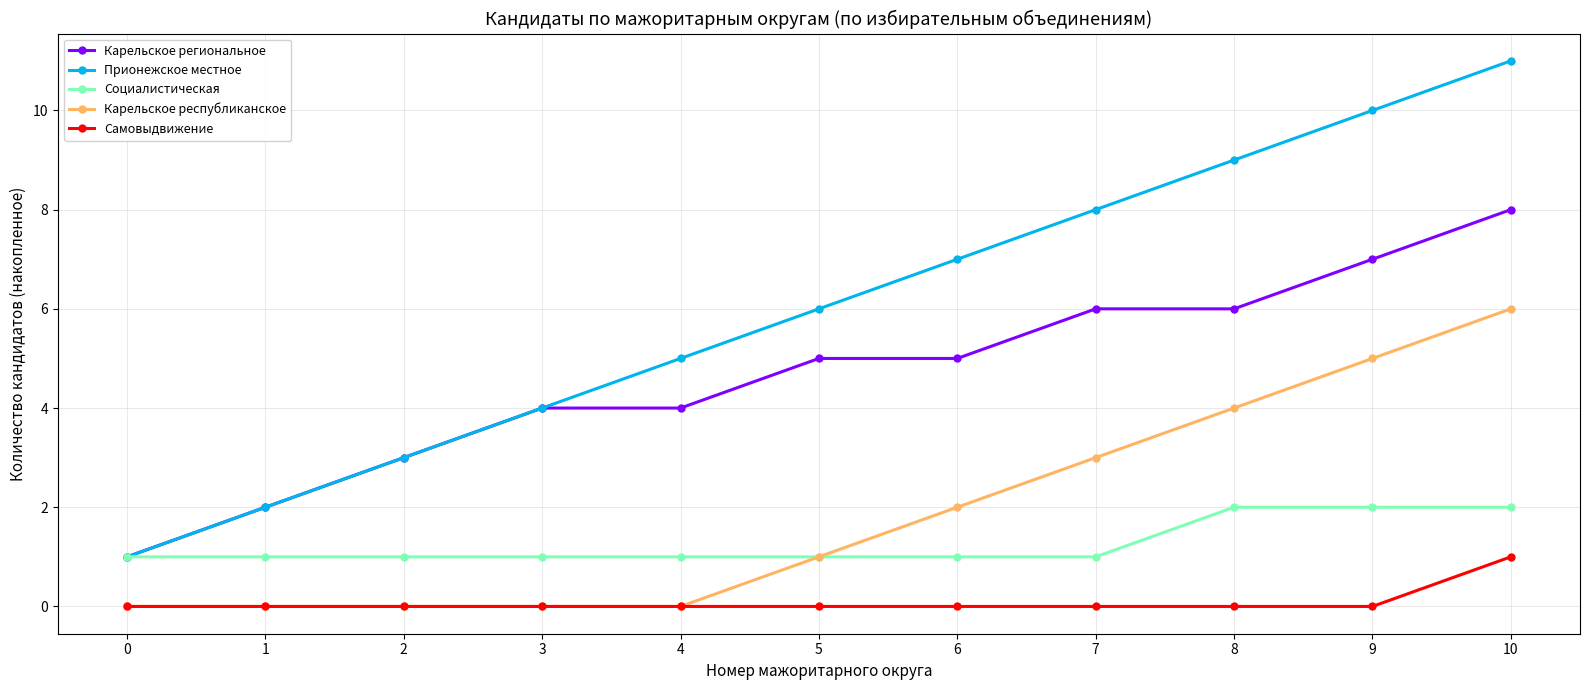

At which label is Карельское республиканское closest to 3?

7